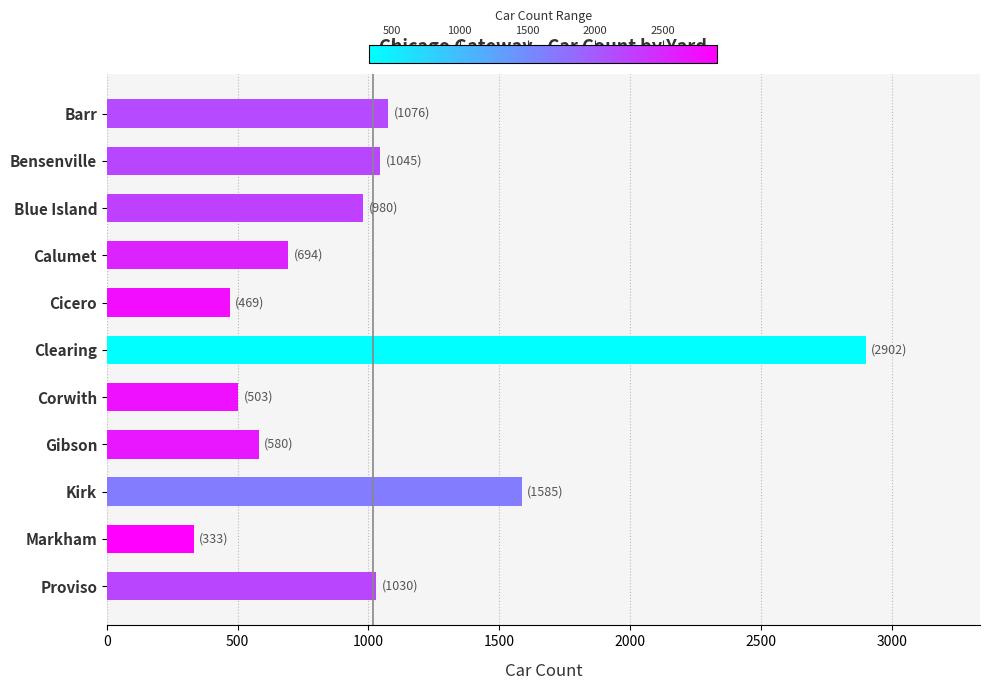

What is the change in value from Barr to Cicero?

-607